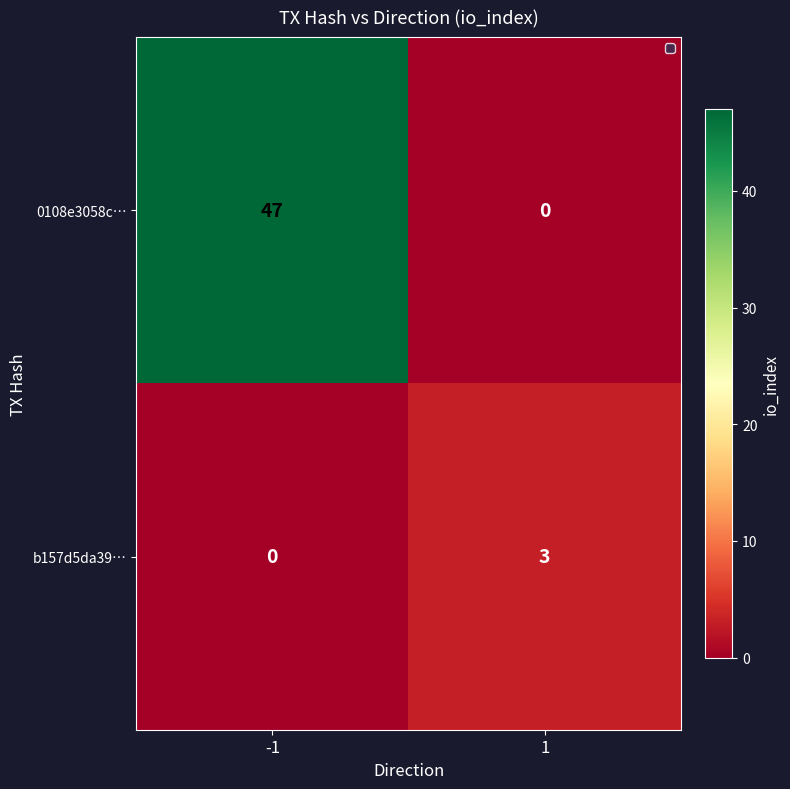

Which series has the largest range (max minus min)?

0108e3058c…